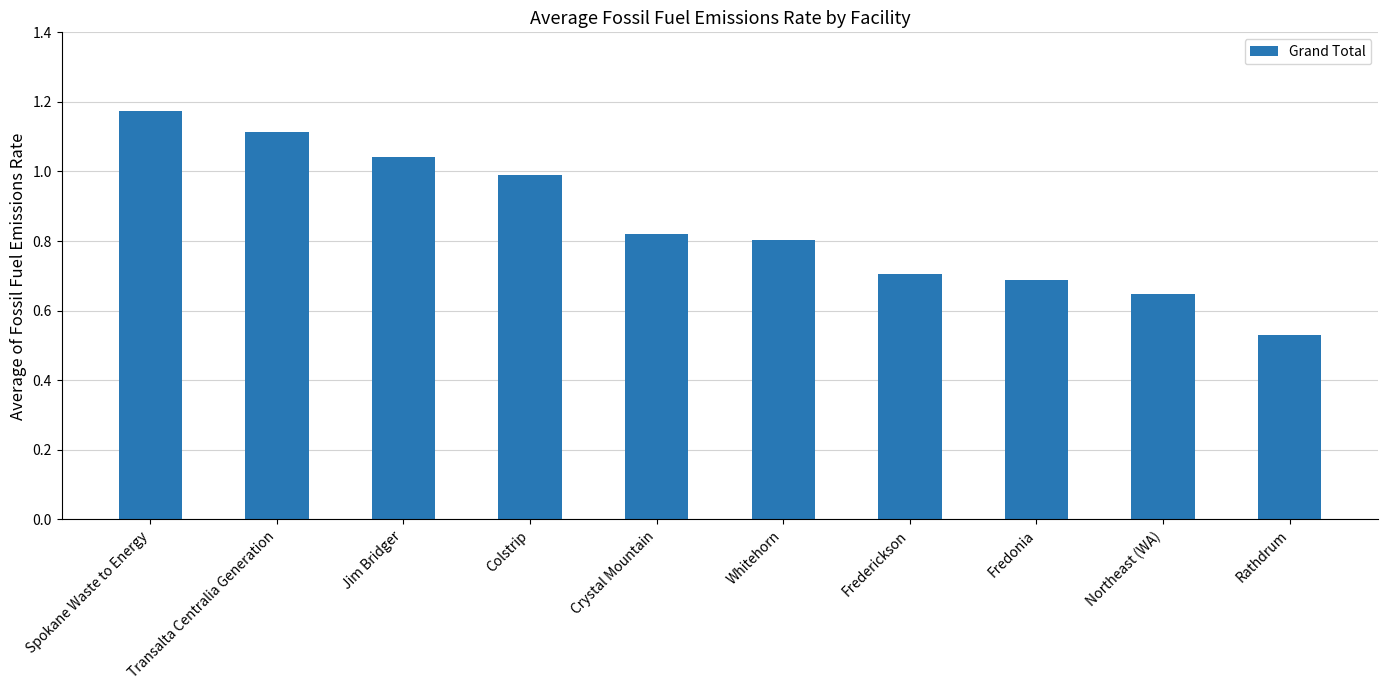

What is the change in value from Spokane Waste to Energy to Frederickson?

-0.5